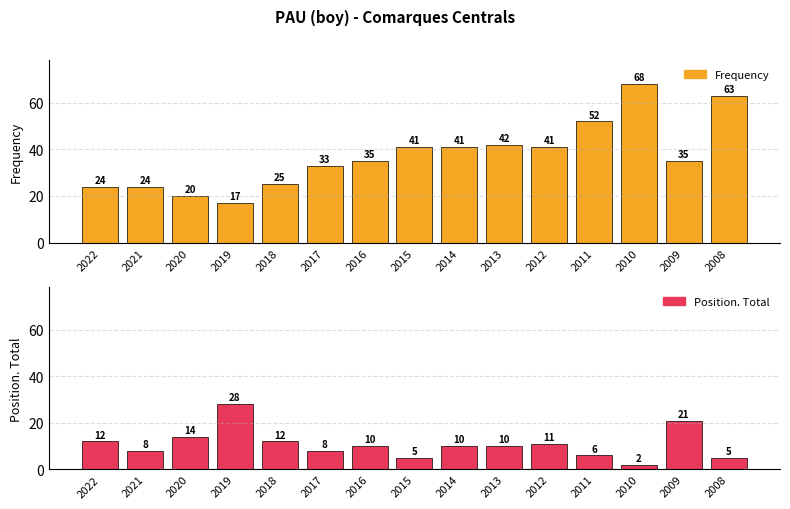

What is the total value across all series at 2021?

32